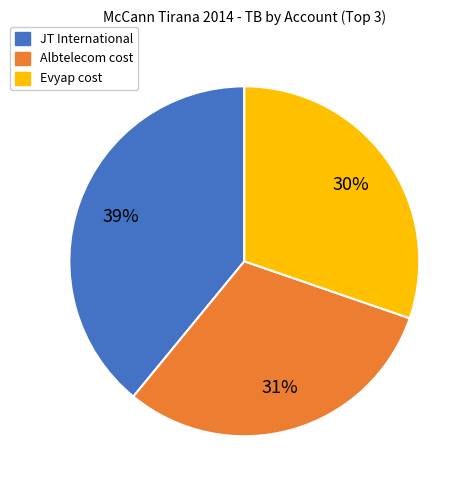

Does any single category account for the majority?

No